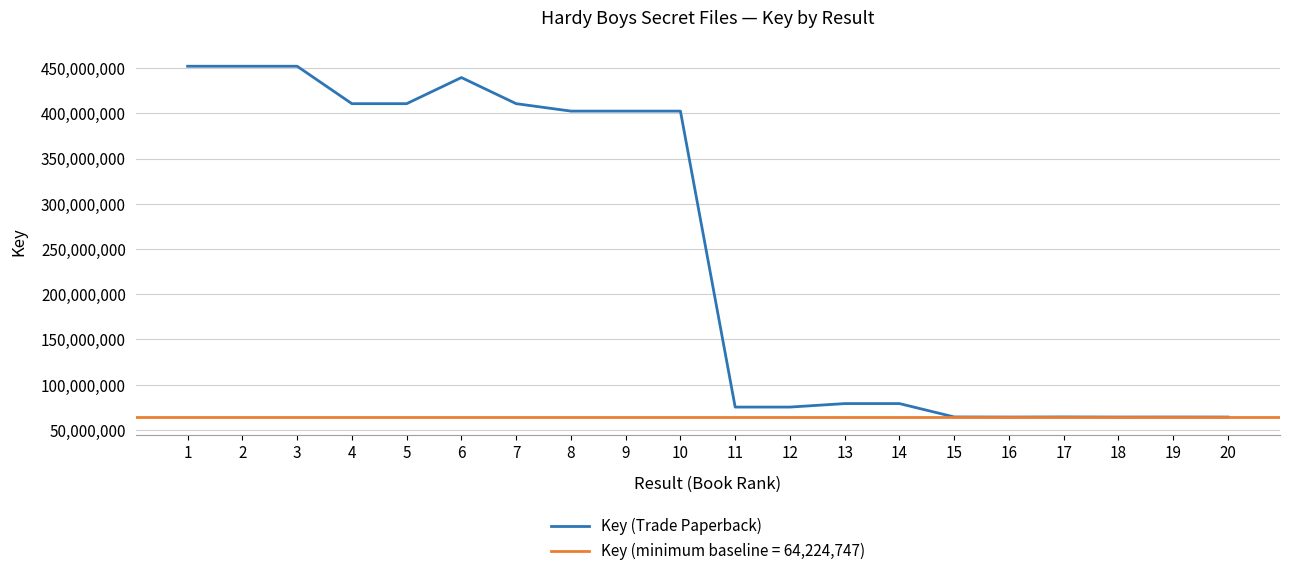

True or false: the data shows 43397319 at 17.

False